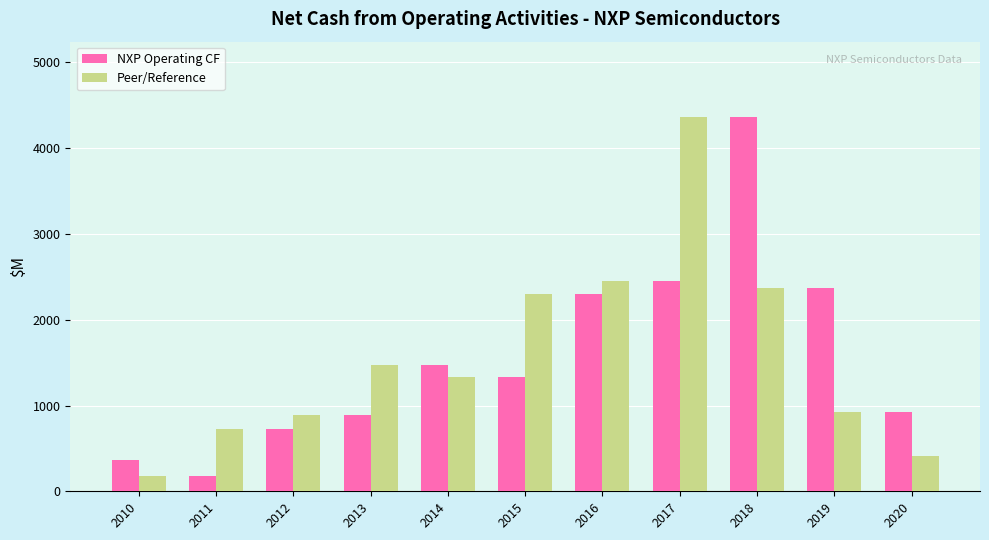

What are all the series names shown in the legend?

NXP Operating CF, Peer/Reference